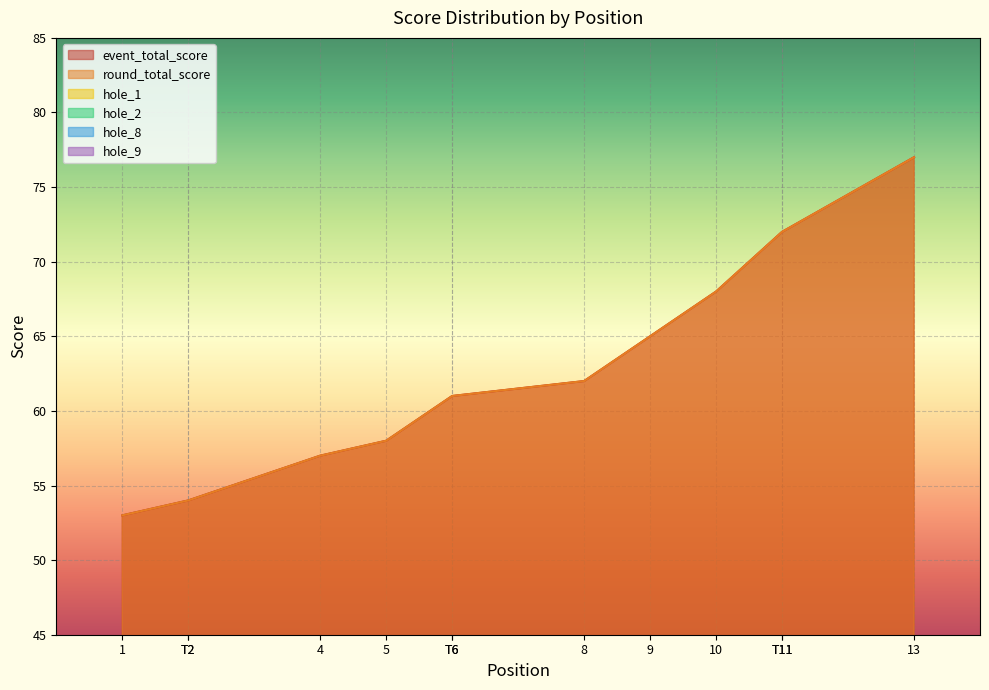

True or false: hole_9 has more than 2 interior local peaks.

False